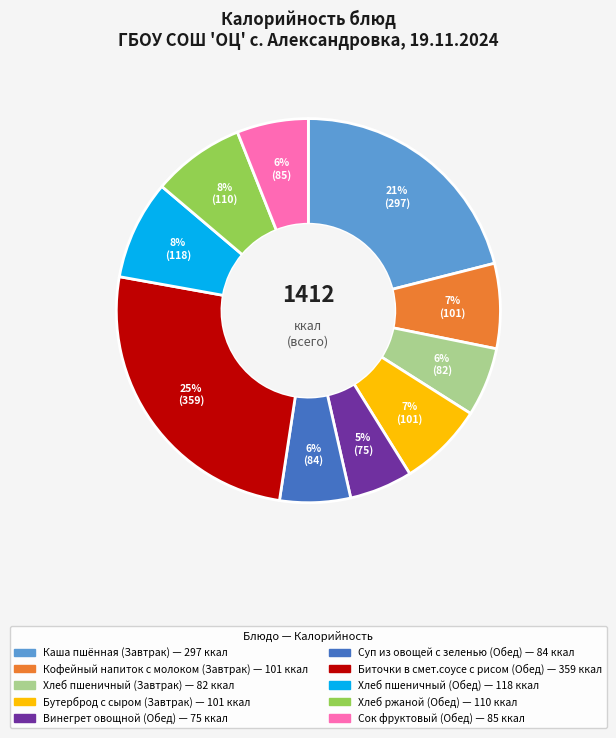

What is the largest slice in the pie chart?

Биточки в смет.соусе с рисом (Обед)